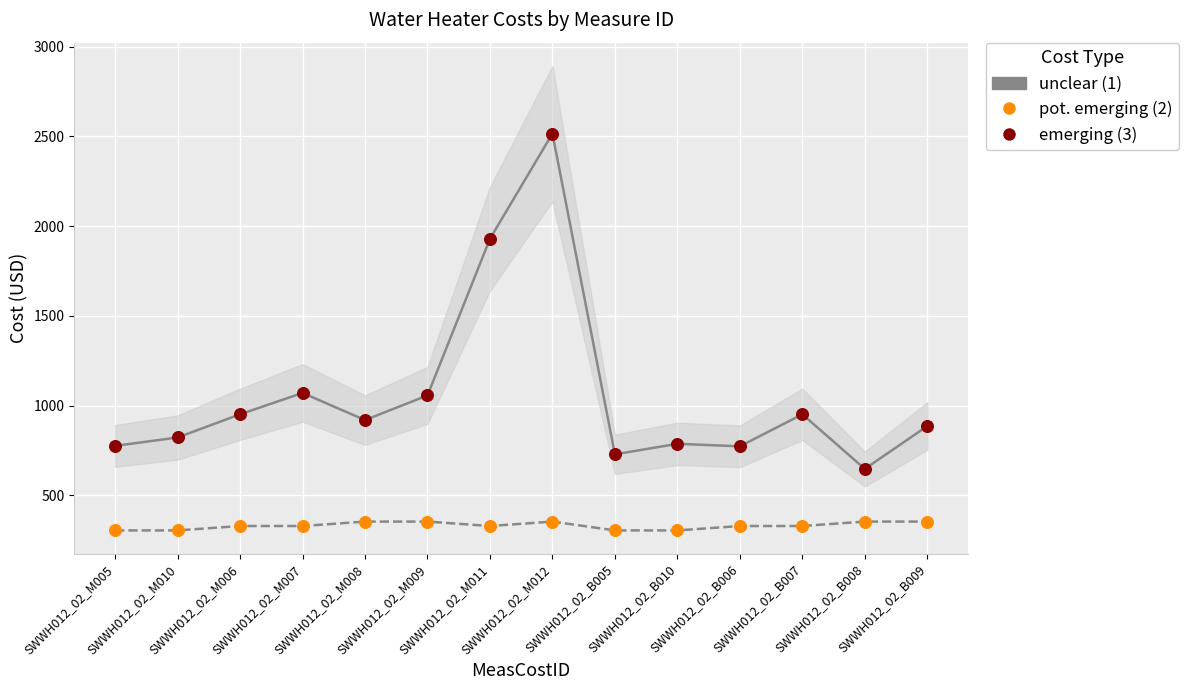

Across all data points, what is the range of Y values (max minus min)?

2211.4